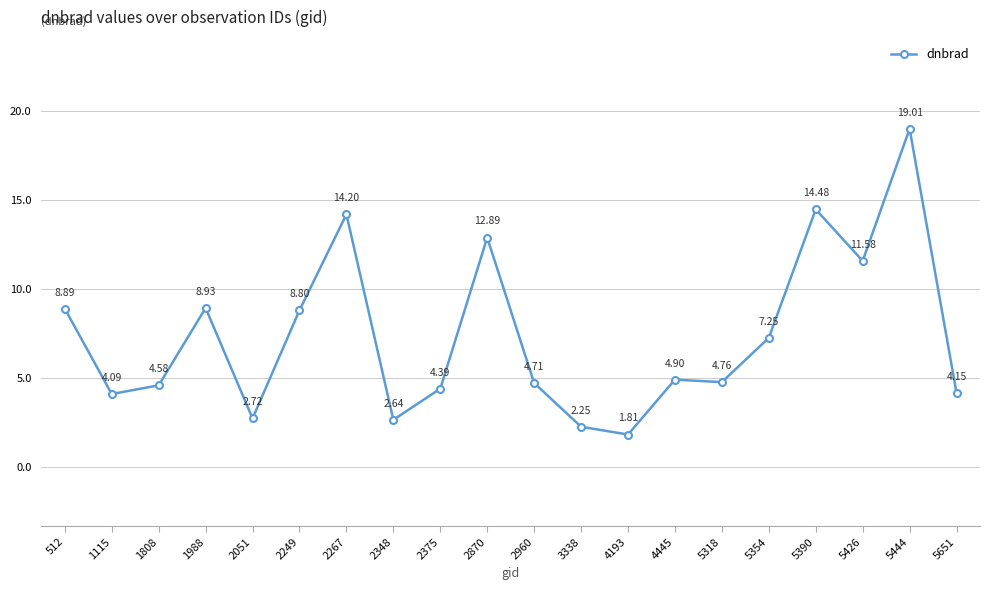

True or false: the data shows 8.3 at 2960.

False